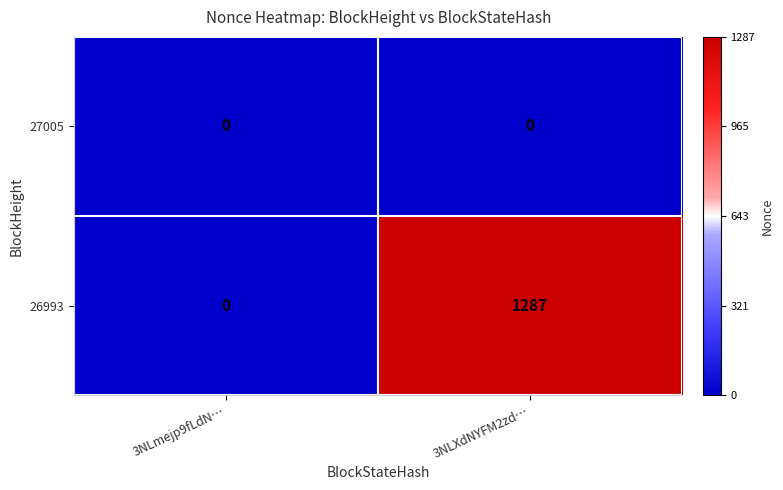

How many data points does each series have?

2